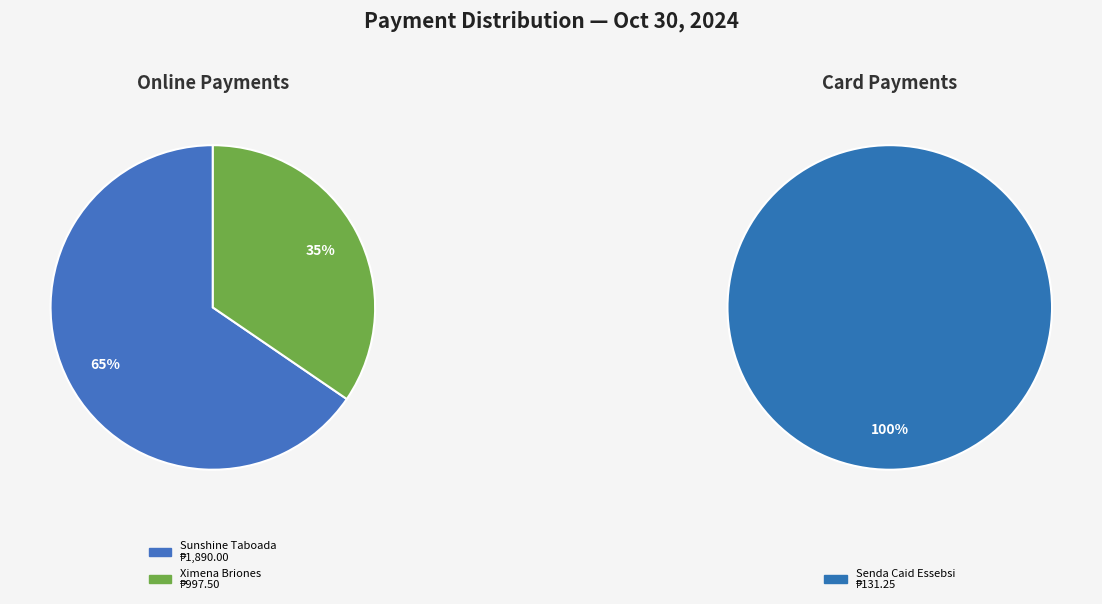

Does Sunshine Taboada represent more than half of the total?

Yes